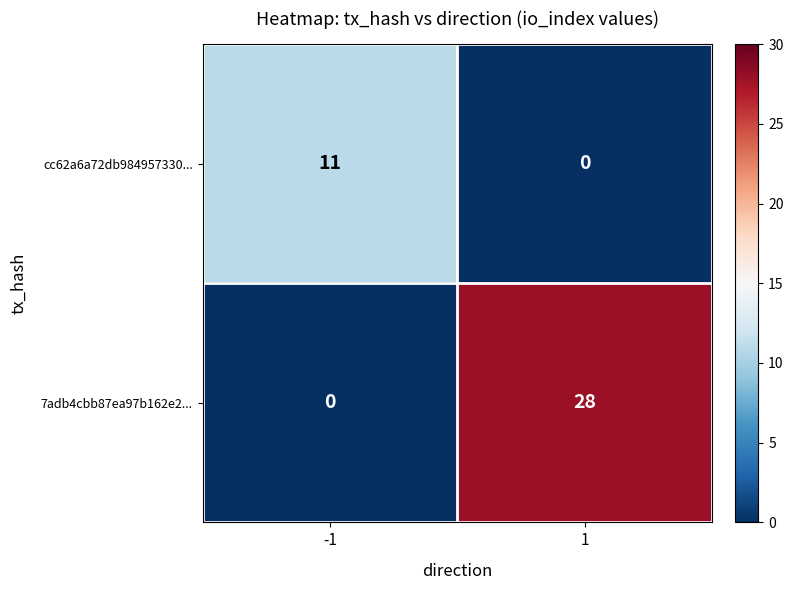

How many series are shown in this chart?

2